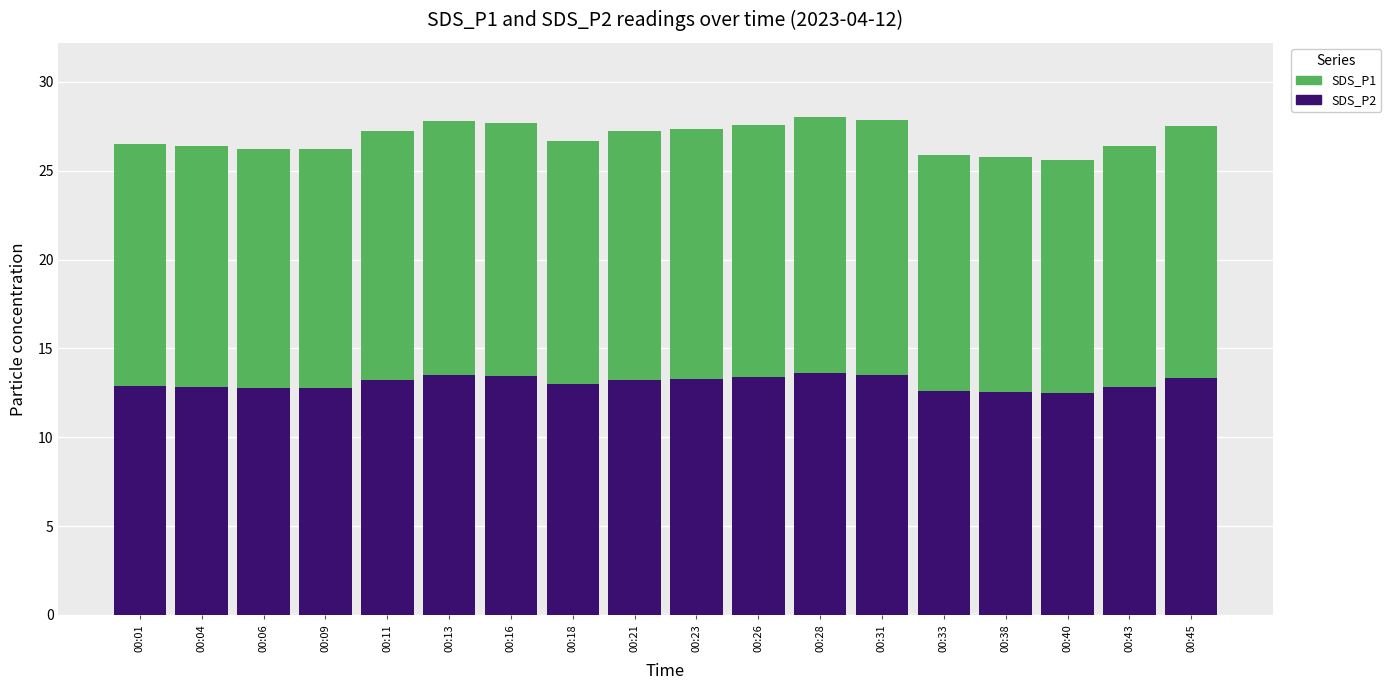

What are all the series names shown in the legend?

SDS_P1, SDS_P2